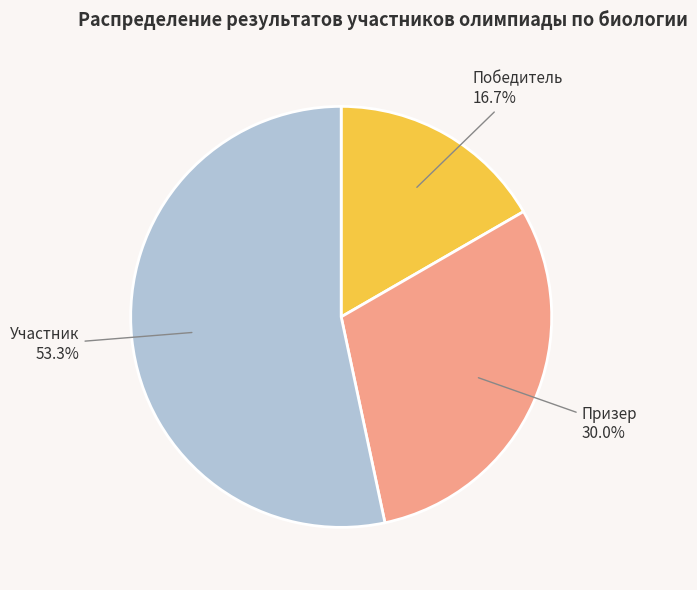

To the nearest percent, what portion does Победитель represent?

17%